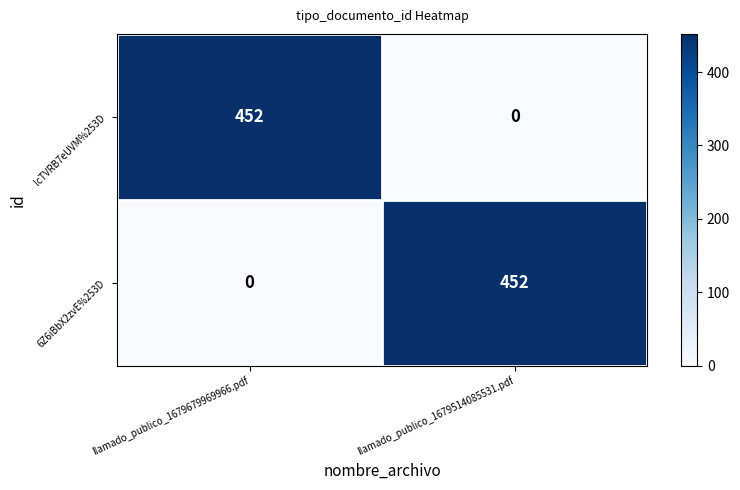

Reading right to left, list all the values displayed in this chart.

IcTVRB7eUVM%253D: llamado_publico_1679514085531.pdf=0	llamado_publico_1679679969966.pdf=452
6Z6iBbX2zvE%253D: llamado_publico_1679514085531.pdf=452	llamado_publico_1679679969966.pdf=0